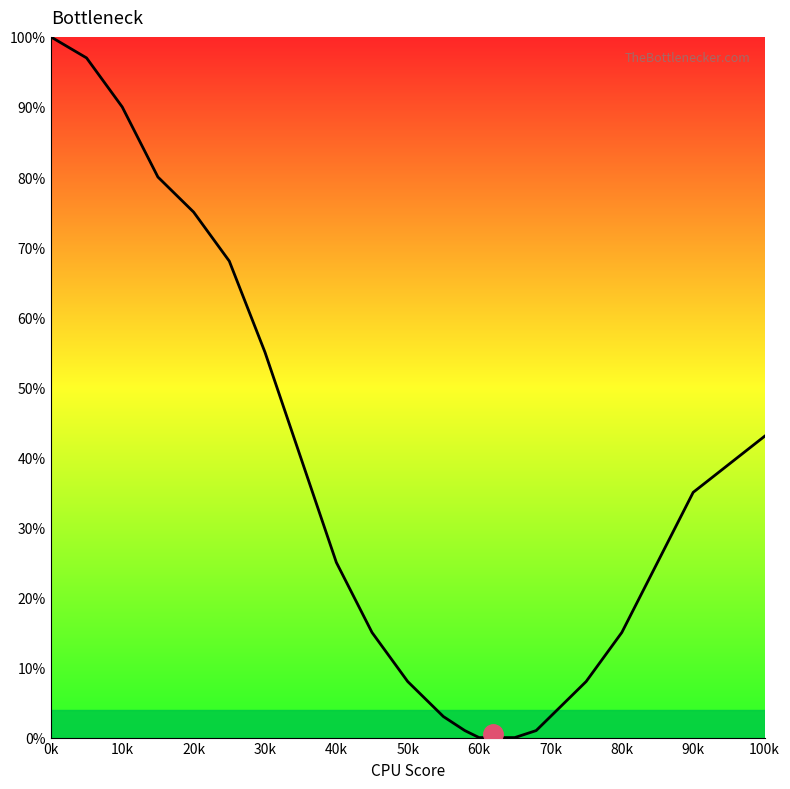

How many series are shown in this chart?

1